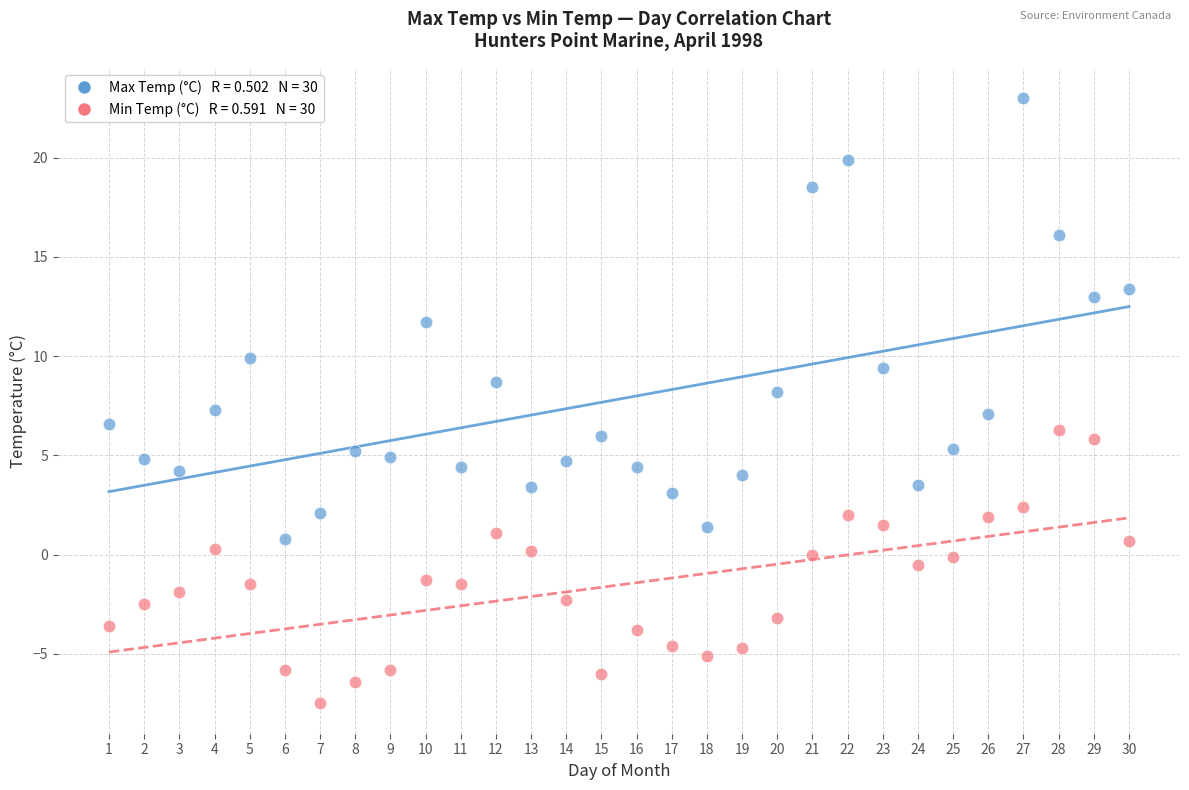

Across all data points, what is the range of X values (max minus min)?

29.0